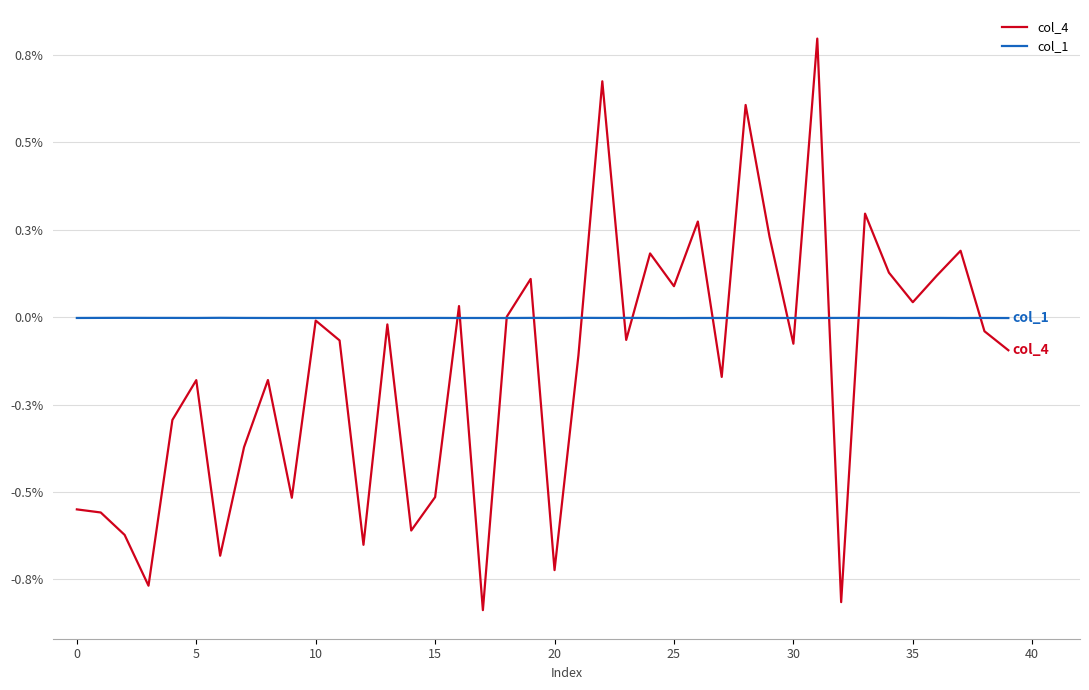

List the series in order of their peak value, highest first.

col_4, col_1